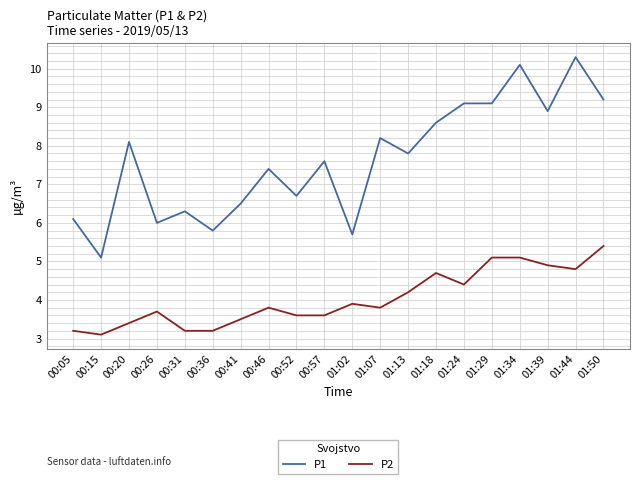

What position from the right is 01:34?

4